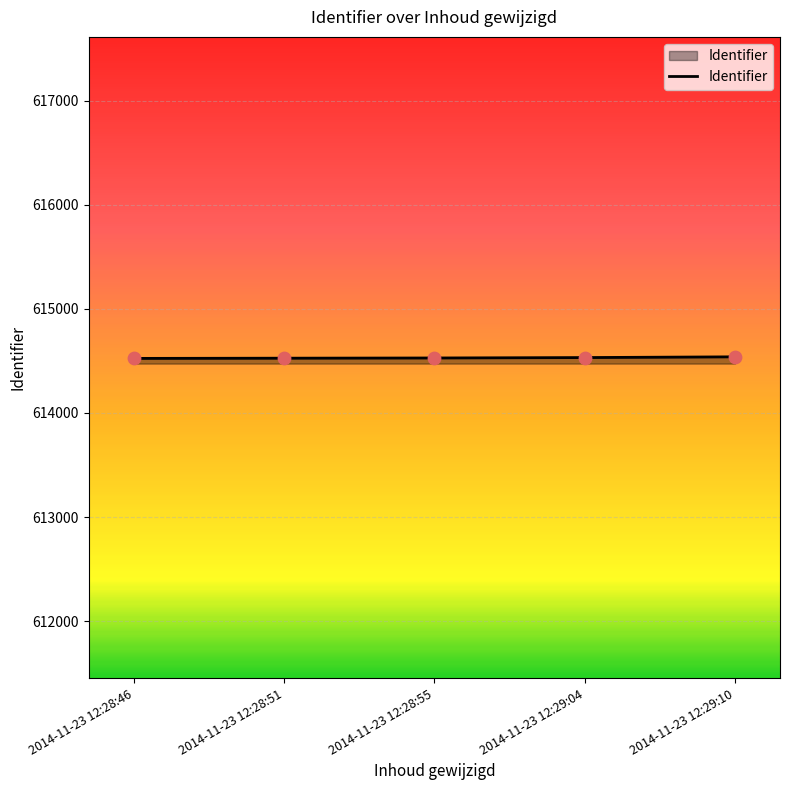

What is the ratio of the value at 2014-11-23 12:28:51 to the value at 2014-11-23 12:29:10?

1.0